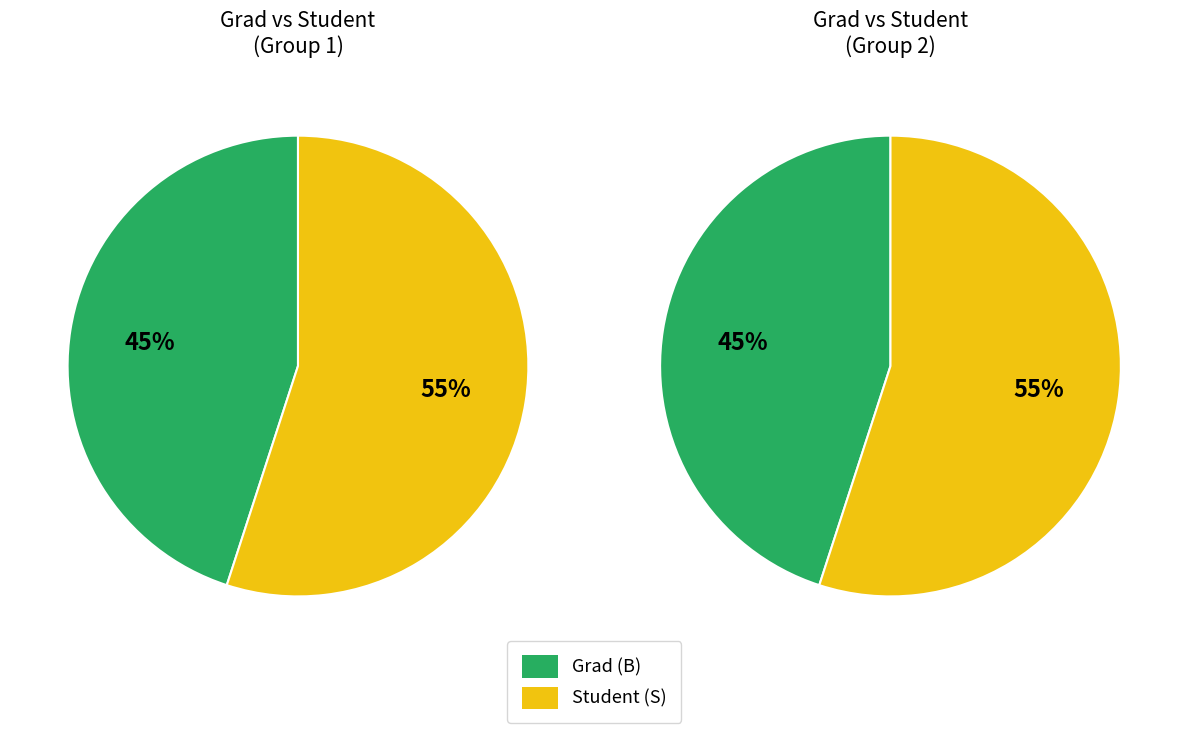

Between S and B, which is larger?

S